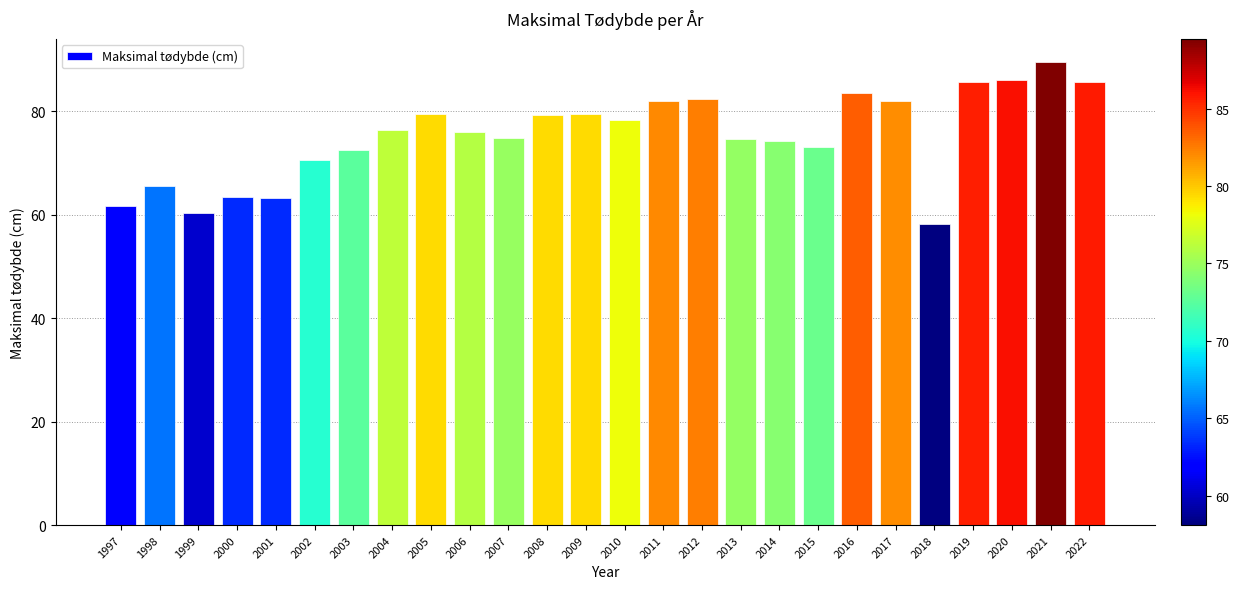

What is the sum of the values at 2018 and 2021?

147.6